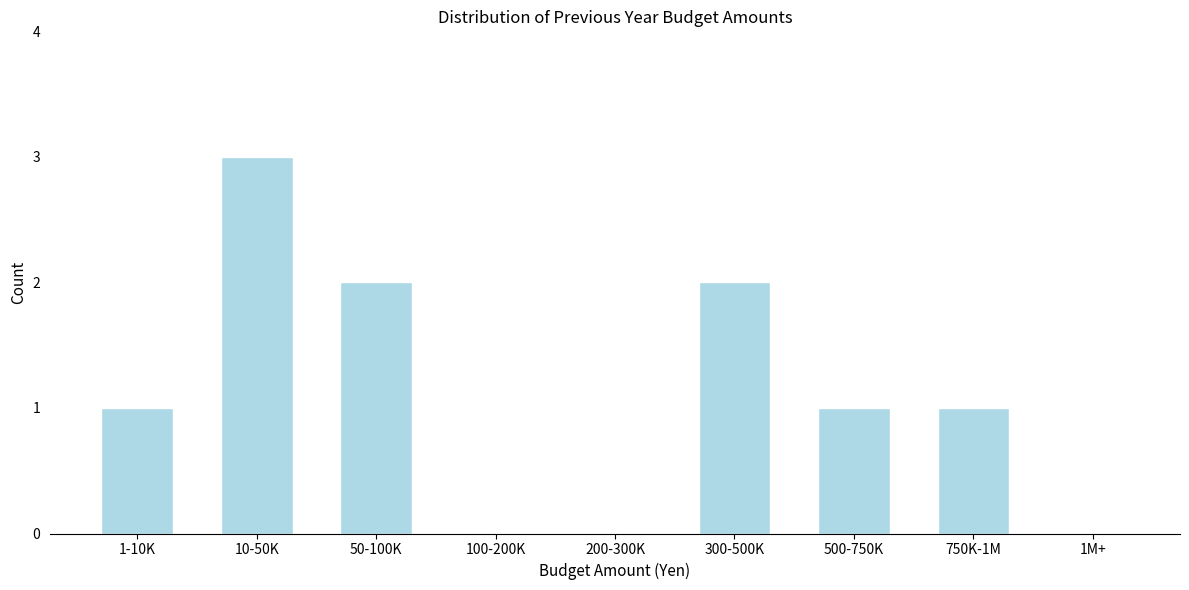

Reading right to left, list all the values displayed in this chart.

1M+=0	750K-1M=1	500-750K=1	300-500K=2	200-300K=0	100-200K=0	50-100K=2	10-50K=3	1-10K=1